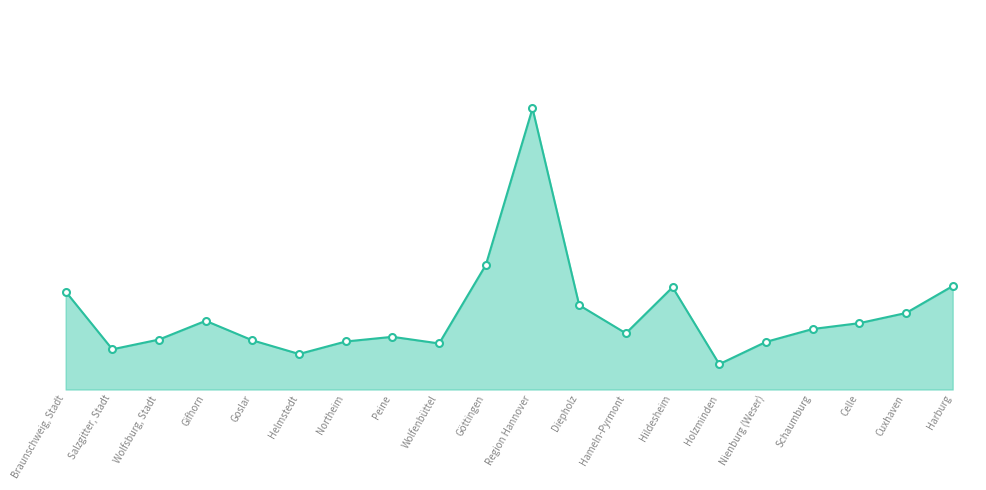

Is this an area chart (filled region under the line)?

Yes